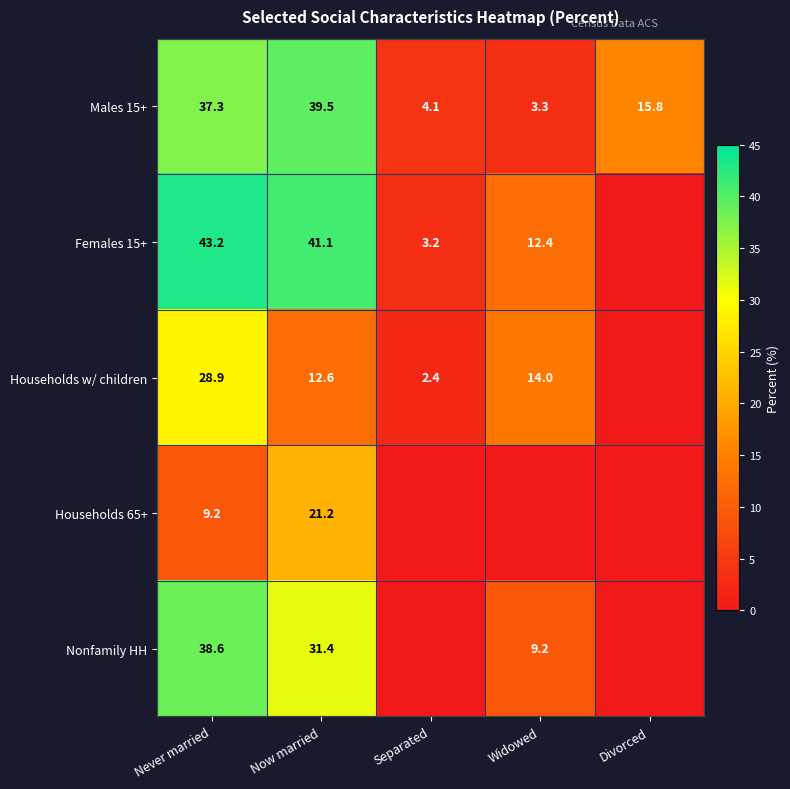

The value of Males 15+ at Never married is 37.3. True or false?

True